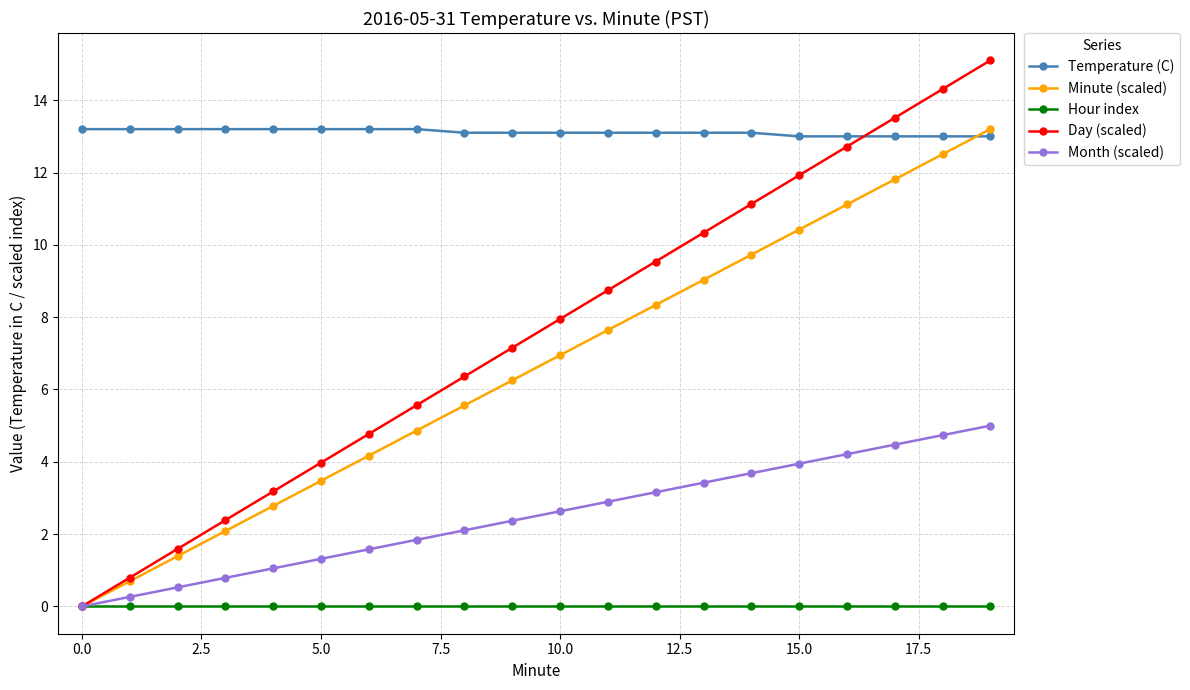

What is the value of the Temperature (C) point at the 18th from the left?

13.0